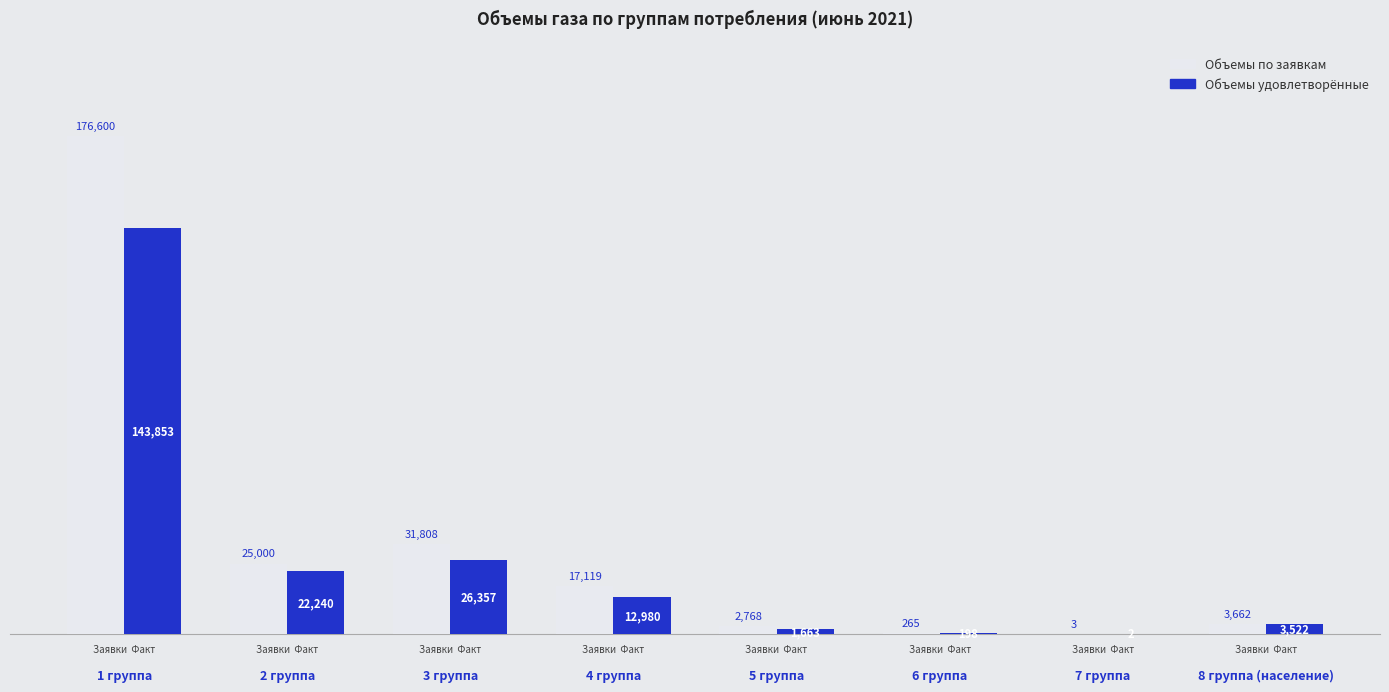

At how many categories does at least one series exceed 161145?

1